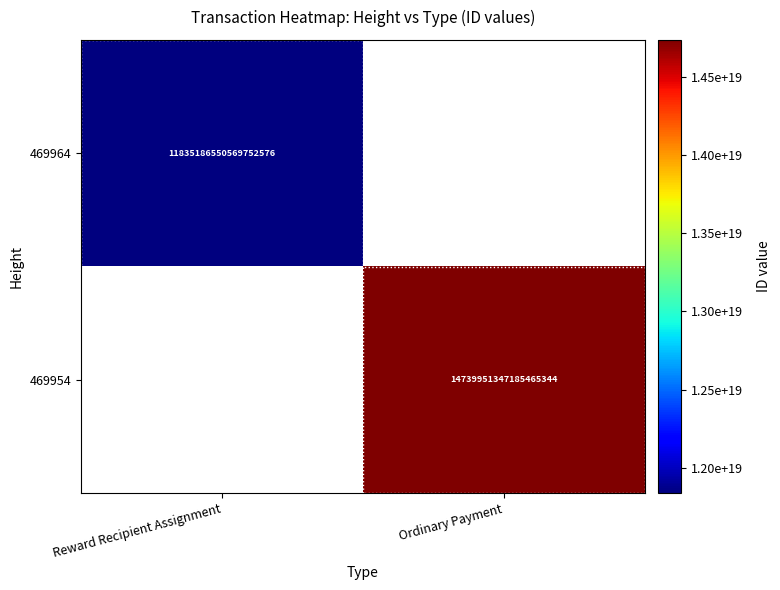

Is it true that 469954 equals 19956132732963082240 at Ordinary Payment?

False